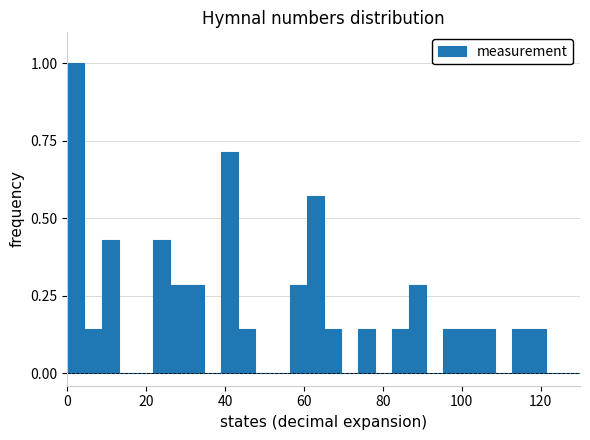

Read against the x-axis, roughly where is the centre of the tallest bar?

2